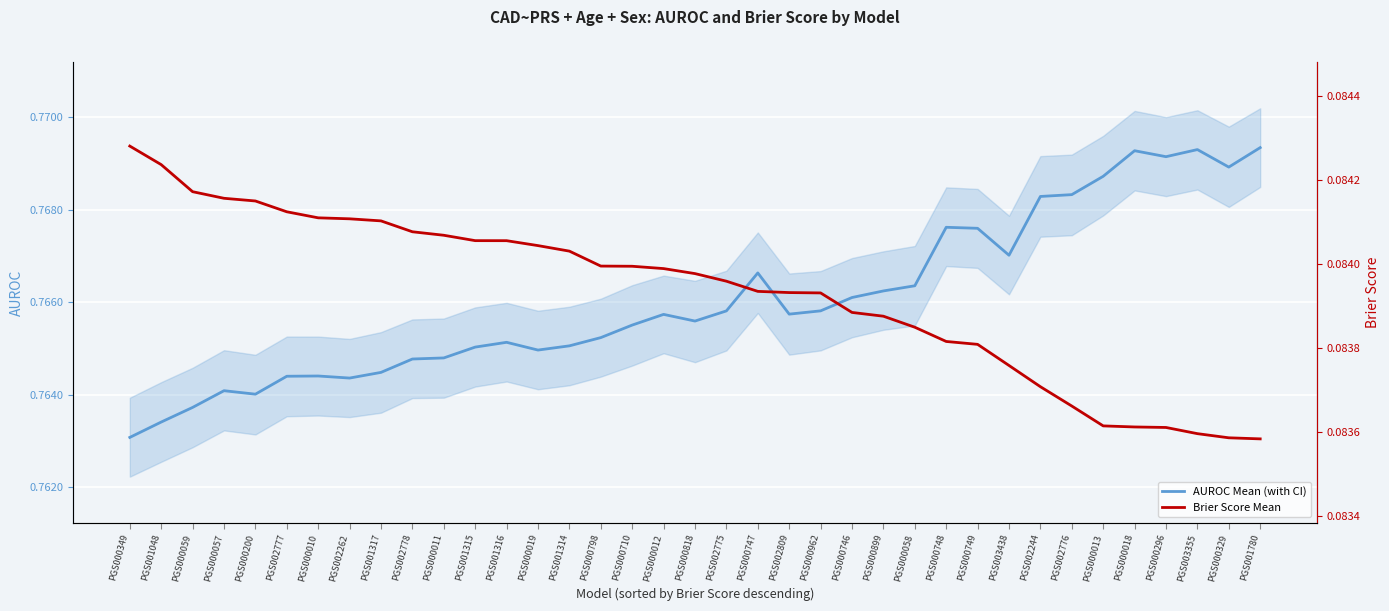

At how many categories does at least one series exceed 0?

37